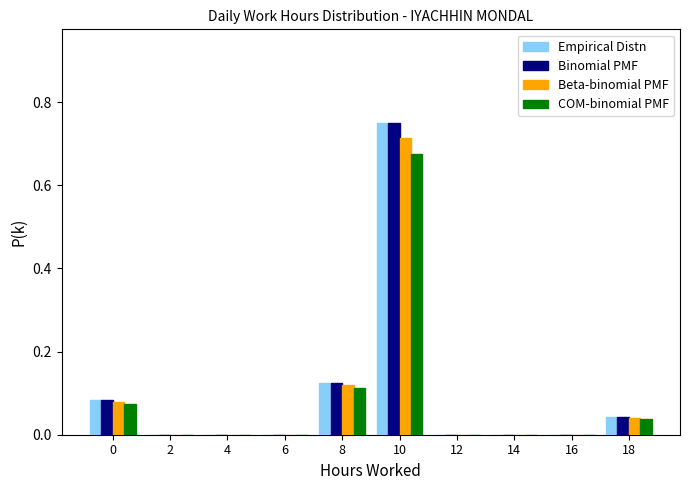

What is the sum of all Binomial PMF values?

1.0